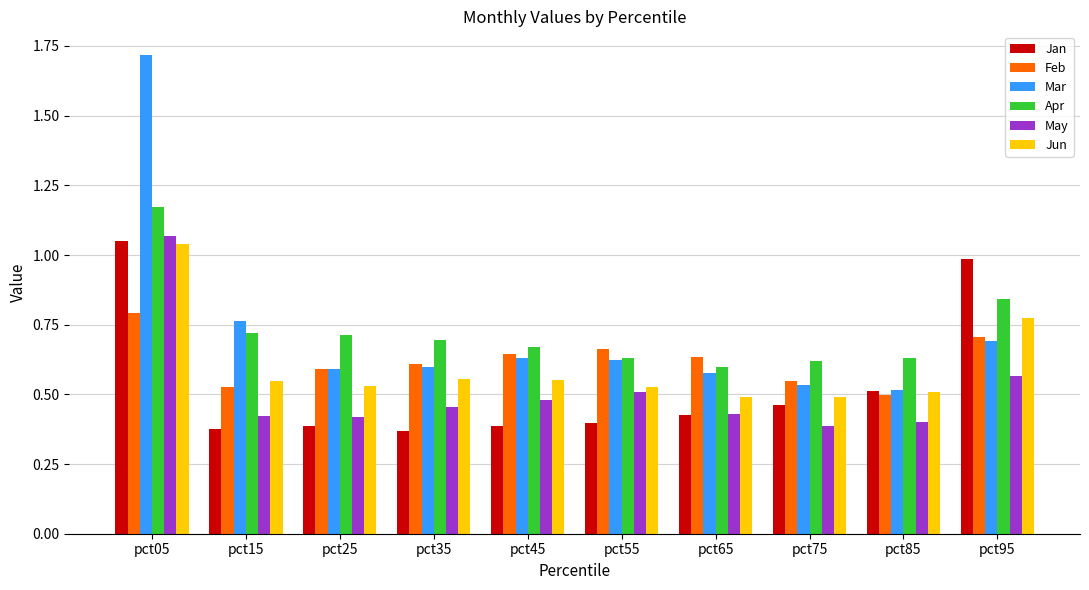

At which category is the sum across all series the highest?

pct05